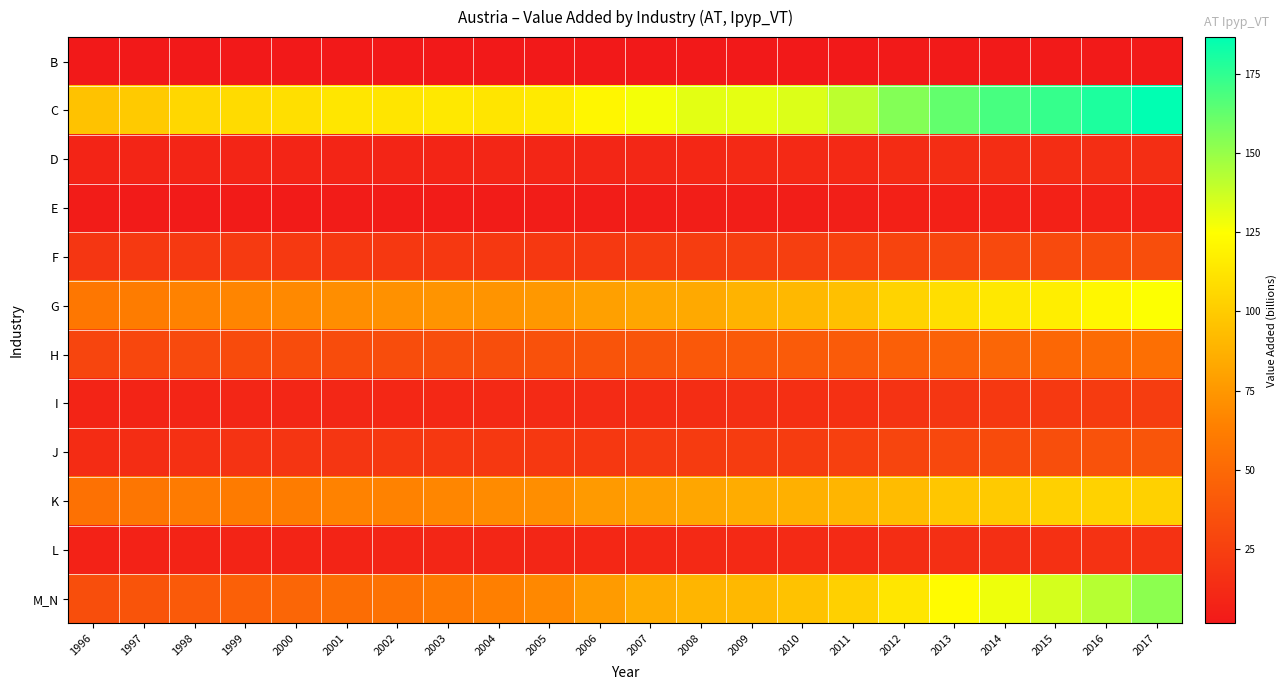

What is the smallest value displayed?

1.6